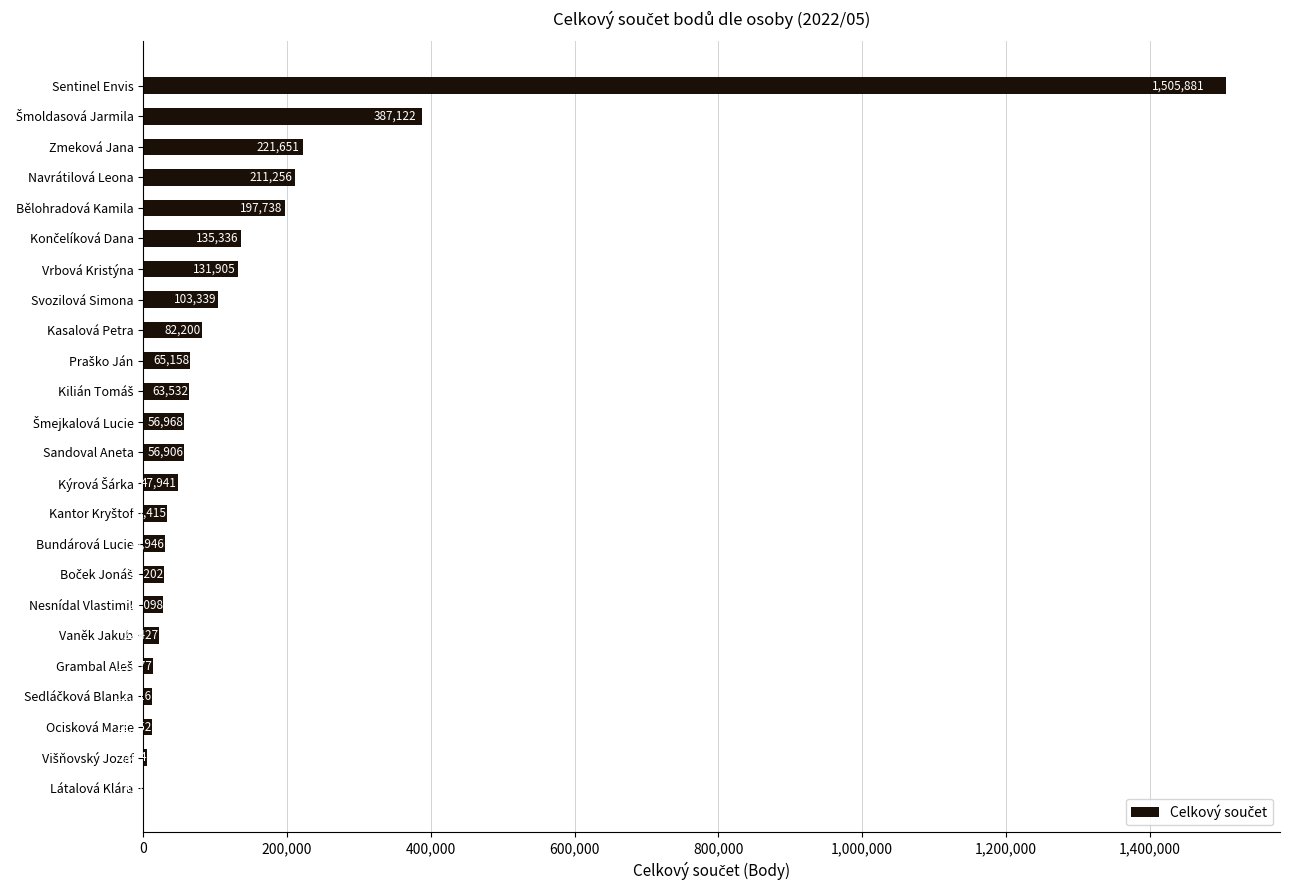

Approximately how many times larger is the value at Vaněk Jakub compared to Ocisková Marie?

1.8